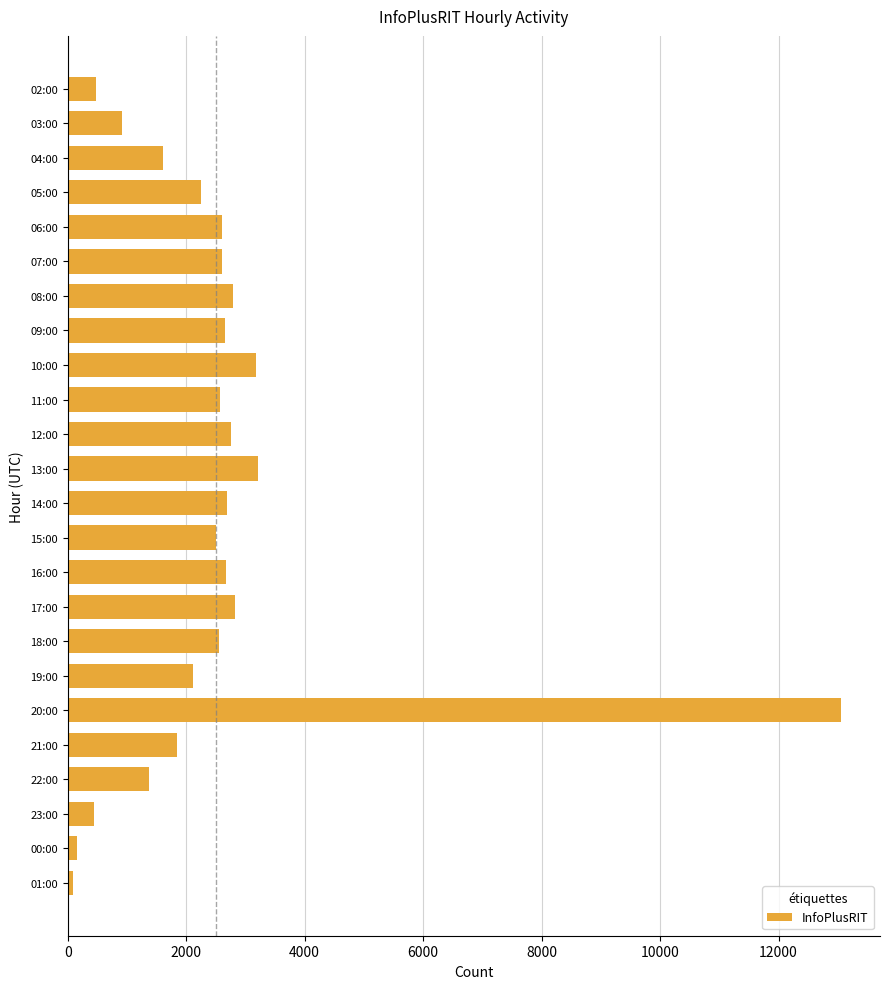

What is the sum of all values?

59936